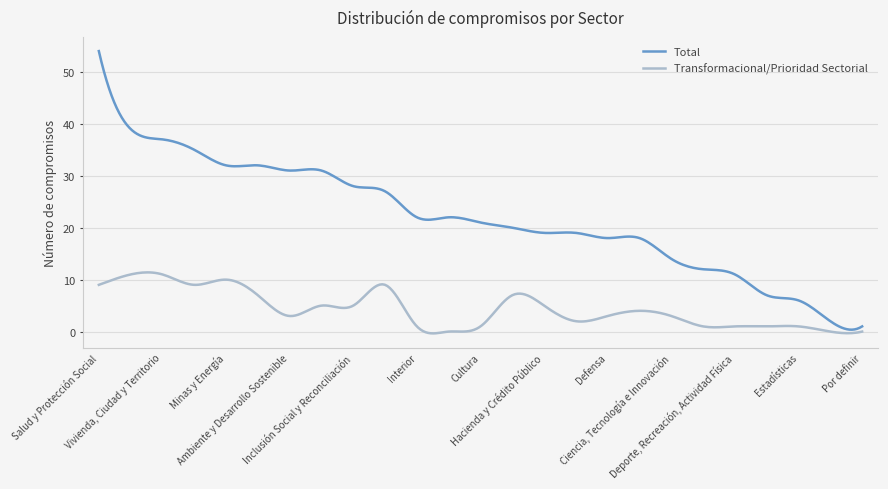

Which series has the largest range (max minus min)?

Total